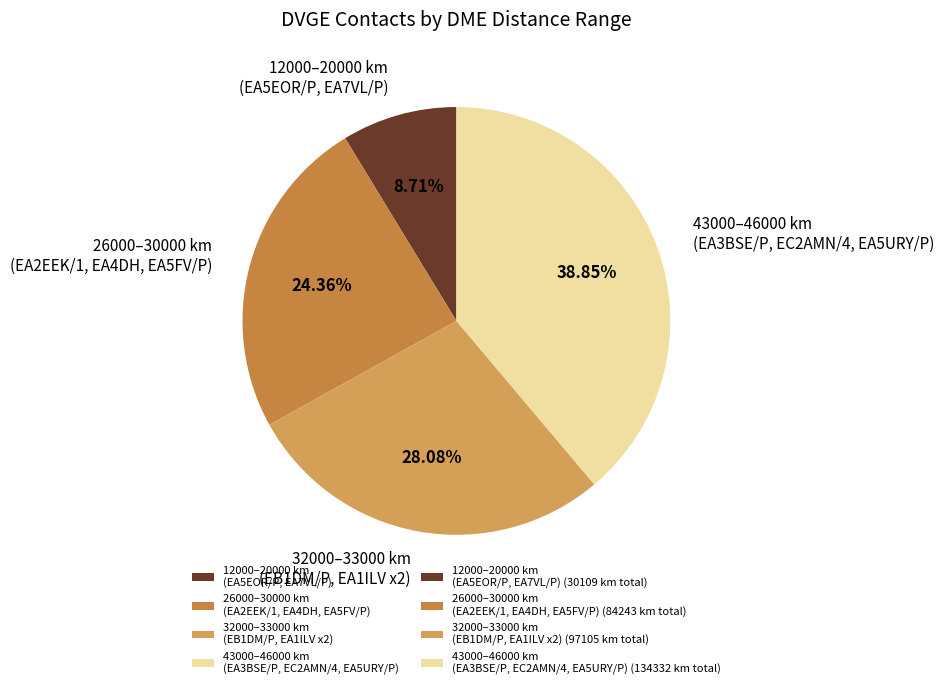

Approximately how many times larger is the value at 32000–33000 km (EB1DM/P, EA1ILV x2) compared to 43000–46000 km (EA3BSE/P, EC2AMN/4, EA5URY/P)?

0.7